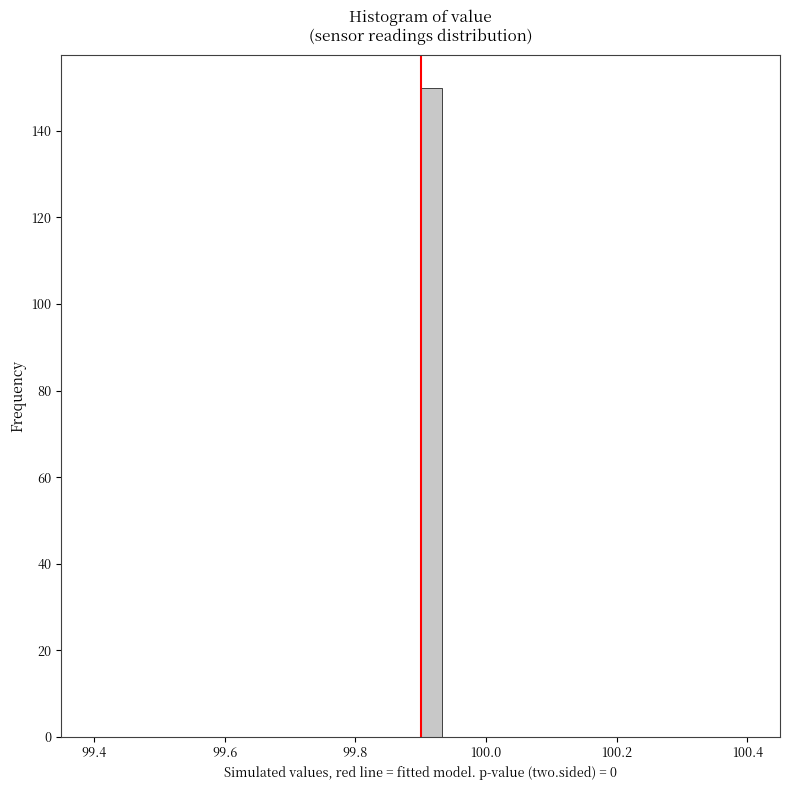

Read against the x-axis, roughly where is the centre of the tallest bar?

99.92